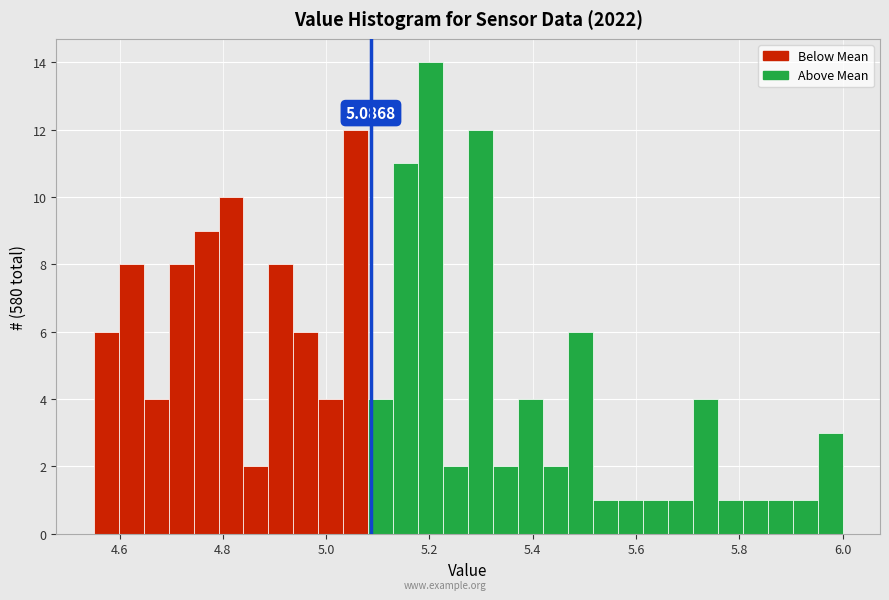

Around what value on the x-axis is the tallest bar? Give the approximate position of its centre, as read against the axis.

5.20